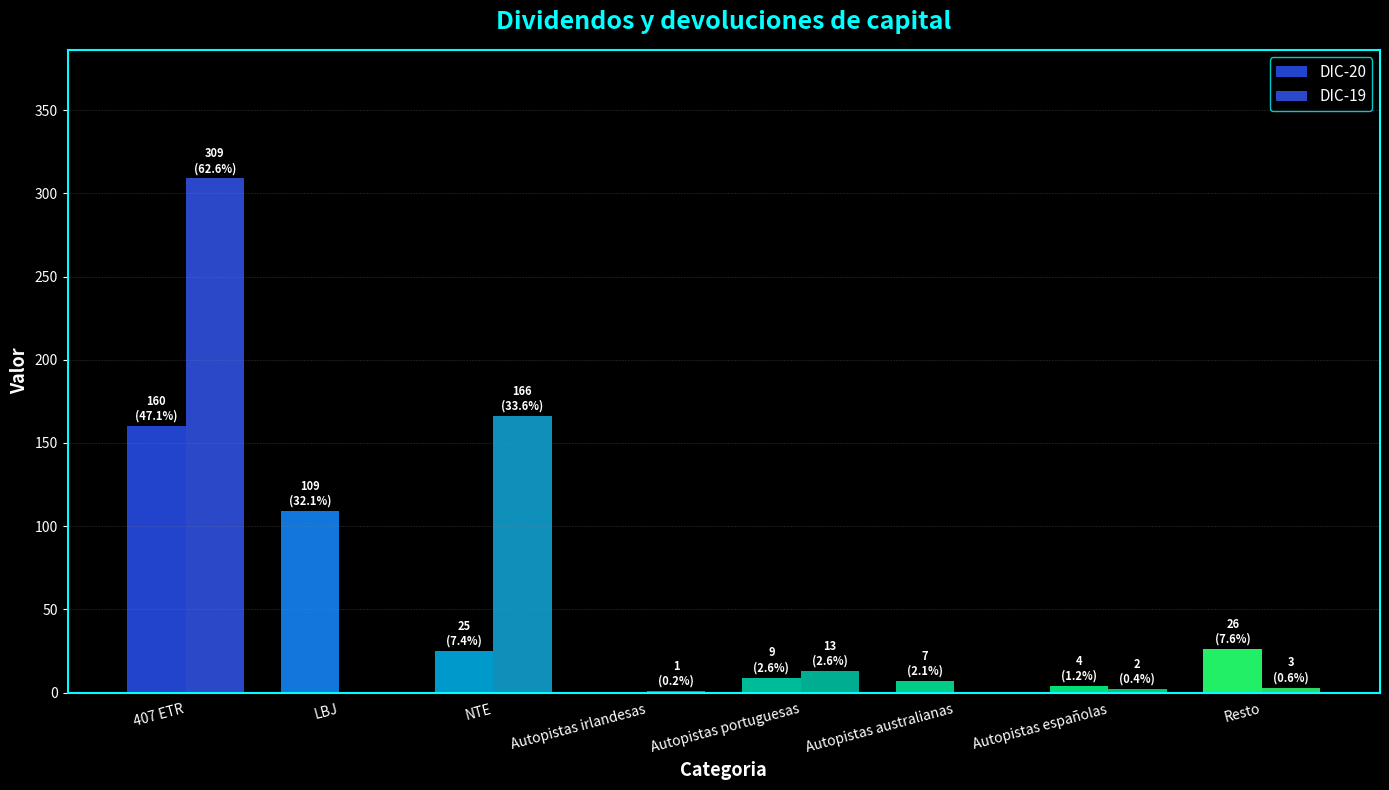

How many series are shown in this chart?

2